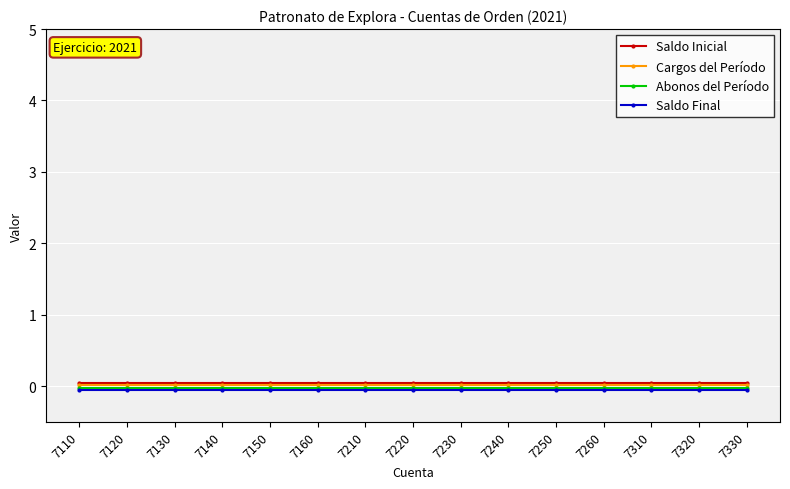

True or false: Saldo Final and Cargos del Período intersect in this chart.

False